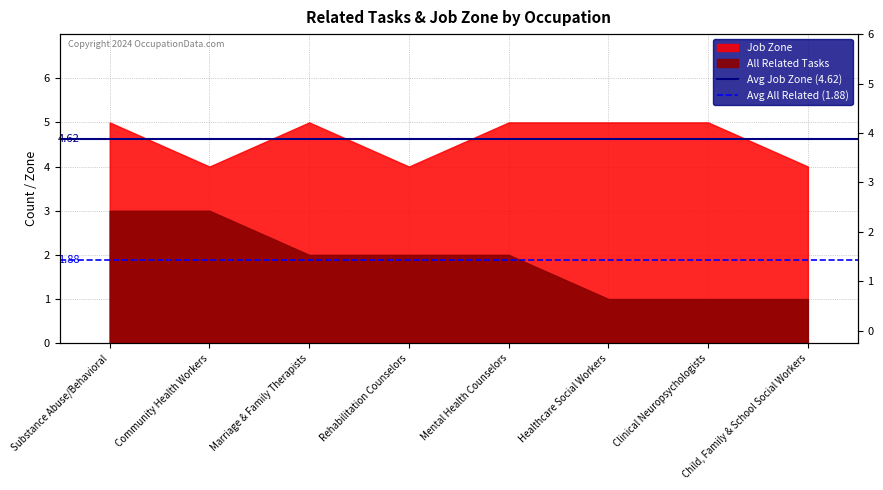

What is the sum of the Avg Job Zone (4.62) values at Community Health Workers and Substance Abuse/Behavioral?

9.2